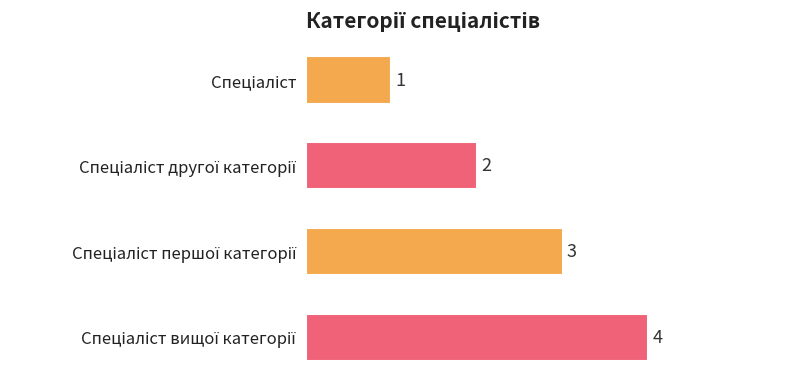

Count the values in the range 2 to 4.

3